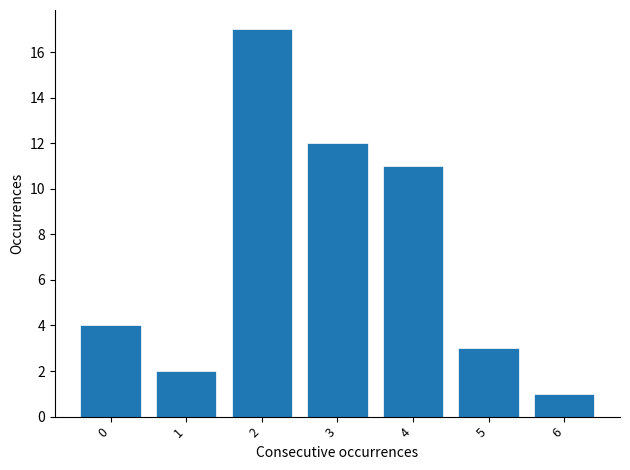

Reading left to right, transcribe all the data shown in this chart.

0=4	1=2	2=17	3=12	4=11	5=3	6=1